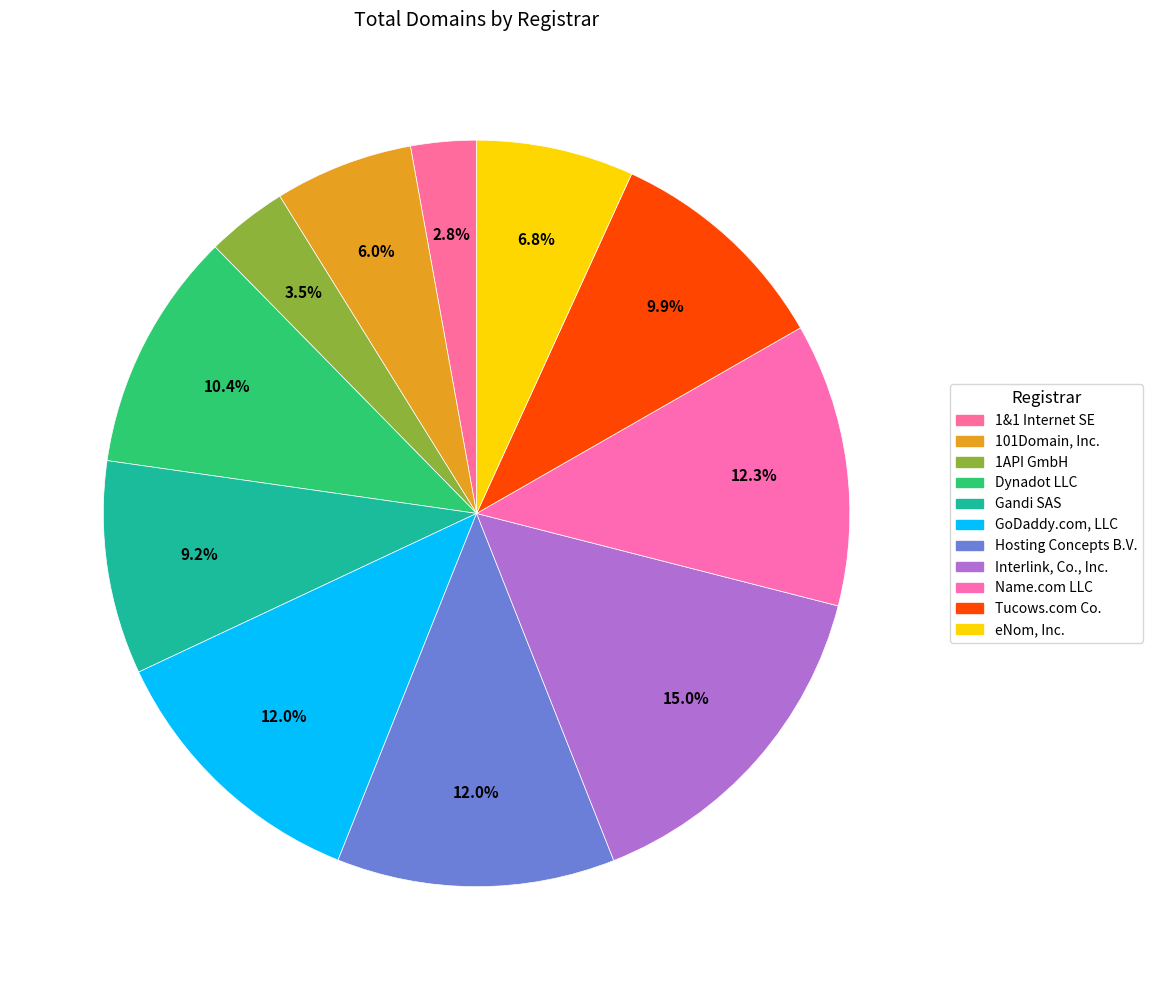

How many slices are in this pie chart?

11